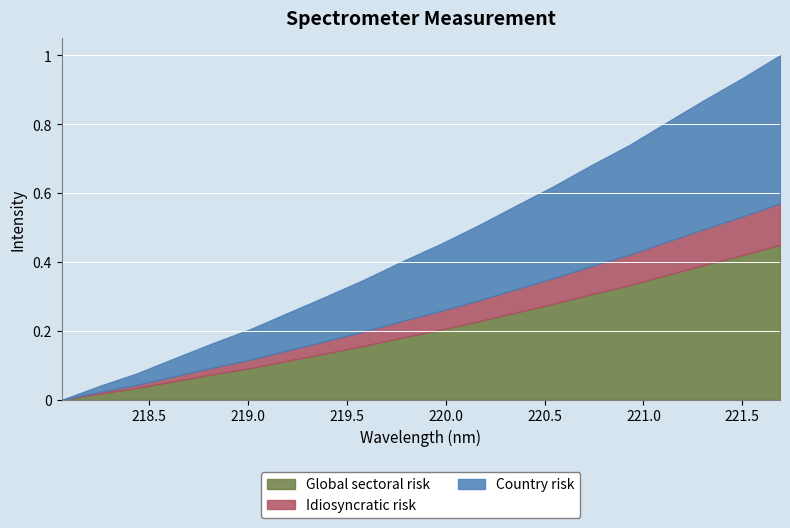

List the labels in order of value, largest first.

221.6902, 221.4993, 221.3083, 221.1174, 220.9264, 220.7354, 220.5444, 220.3533, 220.1623, 219.9712, 219.7801, 219.589, 219.3979, 219.2067, 219.0156, 218.8244, 218.6332, 218.442, 218.2508, 218.0596